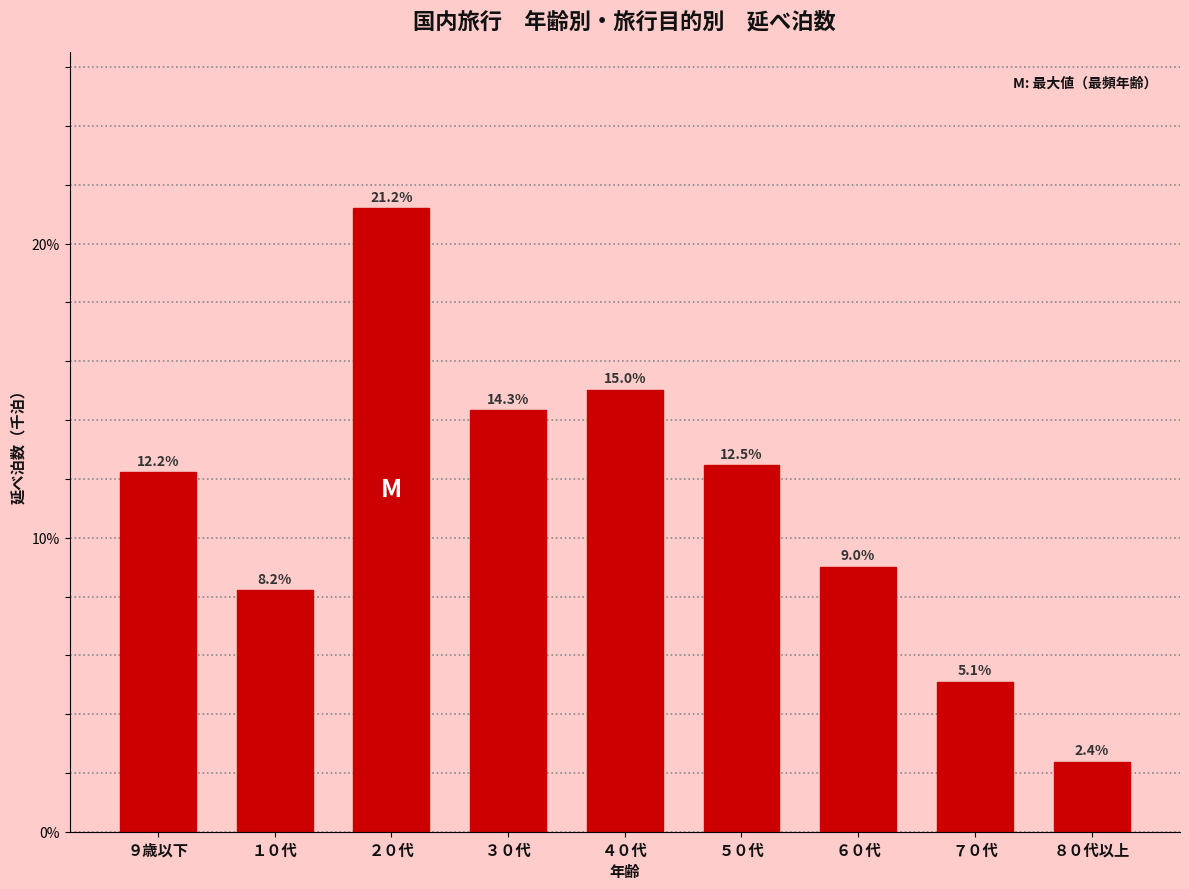

Reading left to right, list all the values displayed in this chart.

９歳以下=12.2	１０代=8.2	２０代=21.2	３０代=14.3	４０代=15.0	５０代=12.5	６０代=9.0	７０代=5.1	８０代以上=2.4